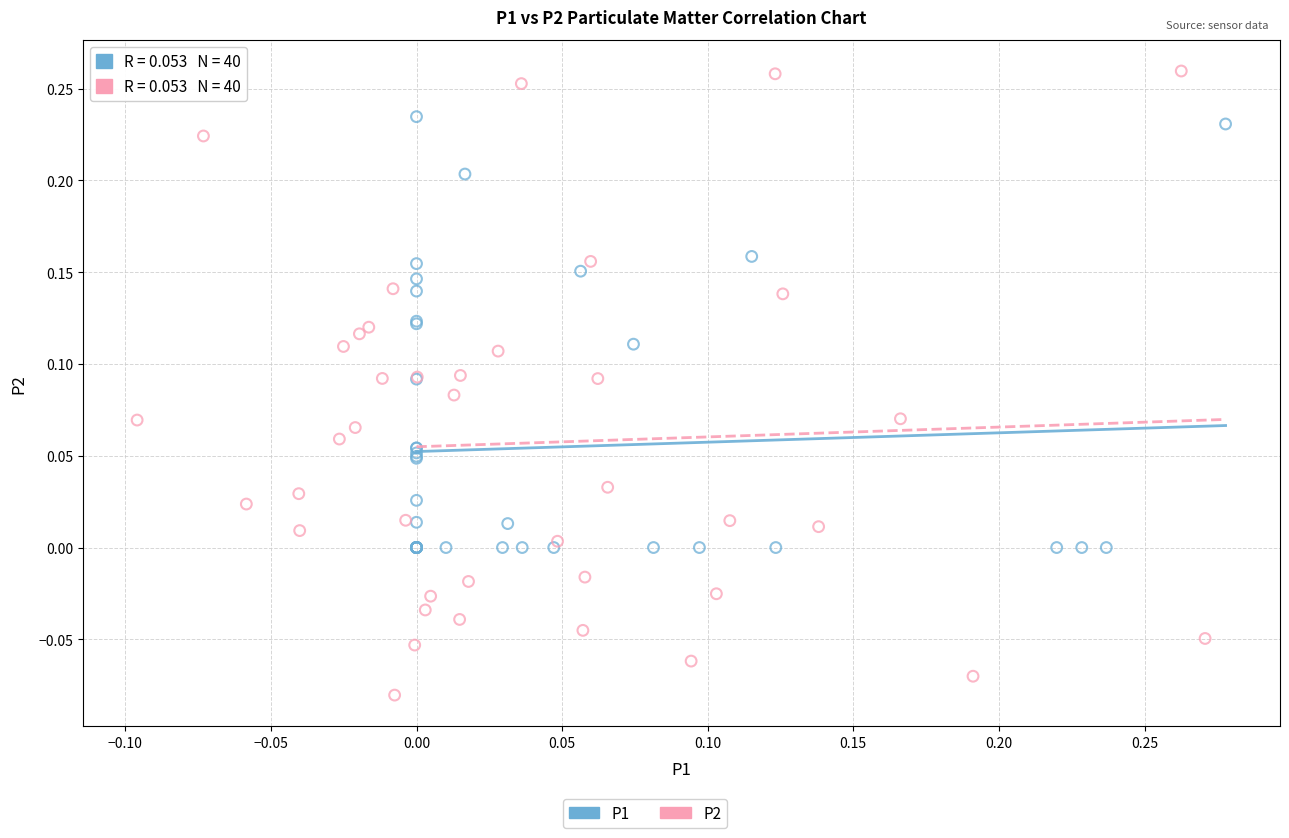

Which series has the largest Y range (max minus min)?

P2